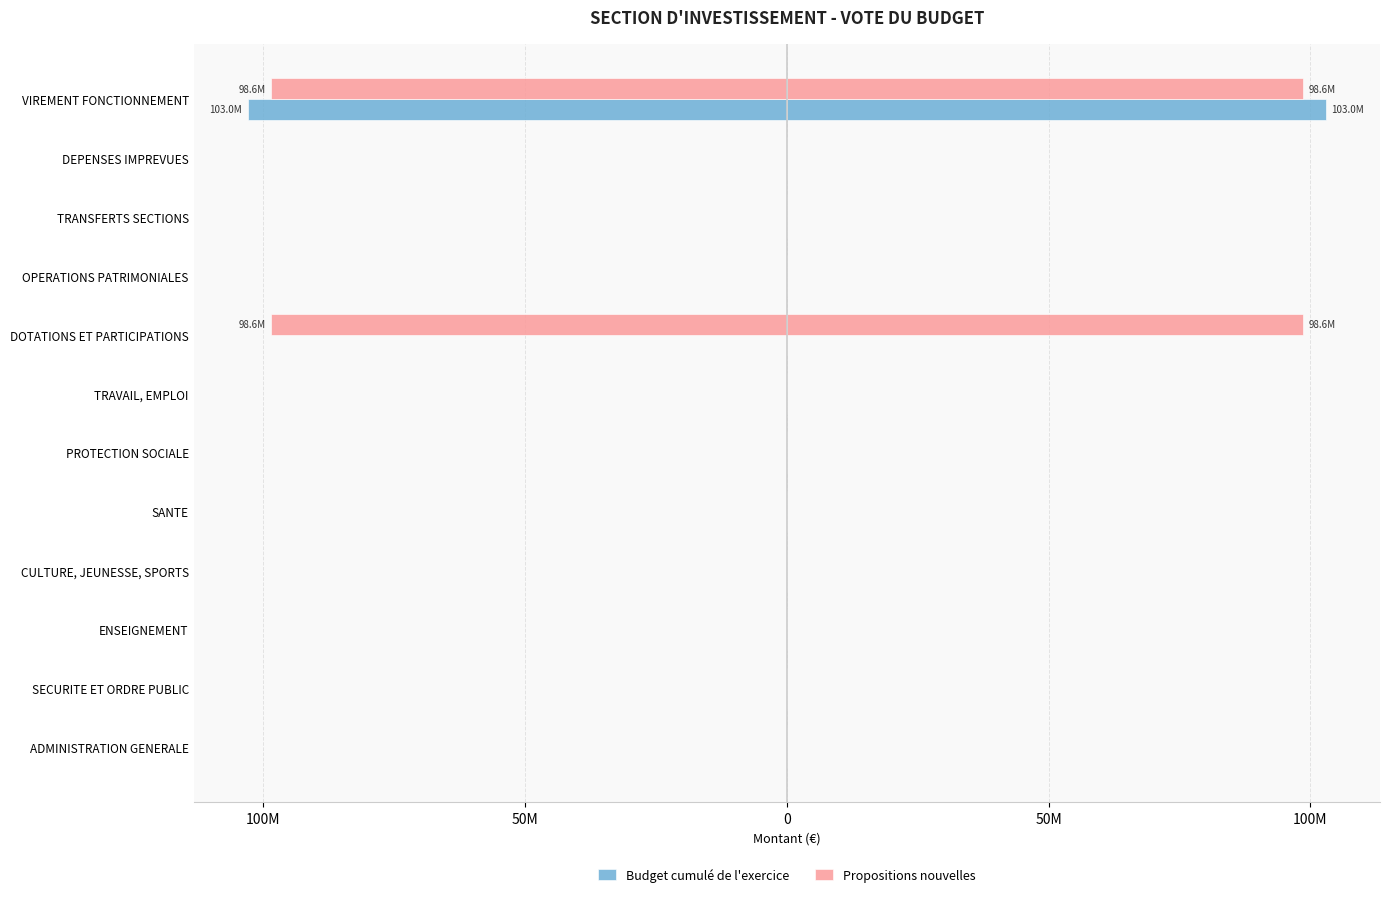

Are the bars horizontal?

Yes